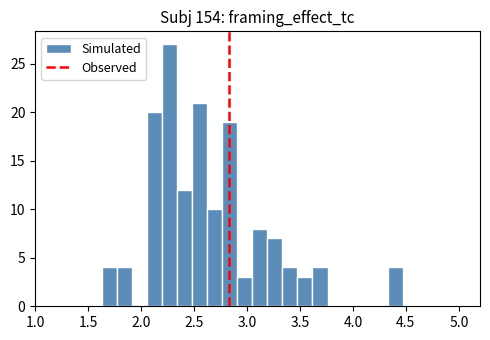

Around what value on the x-axis is the tallest bar? Give the approximate position of its centre, as read against the axis.

2.25